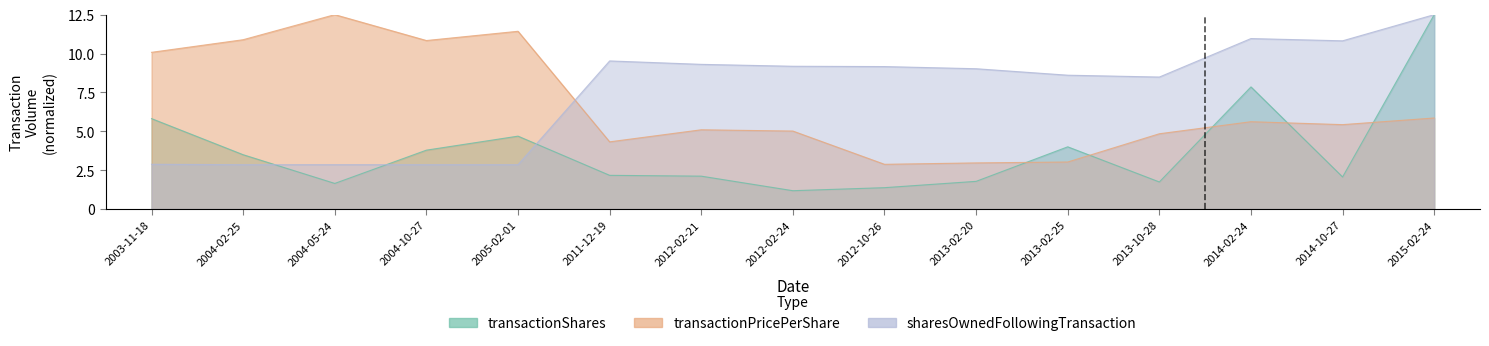

How many lines are shown in the chart?

3